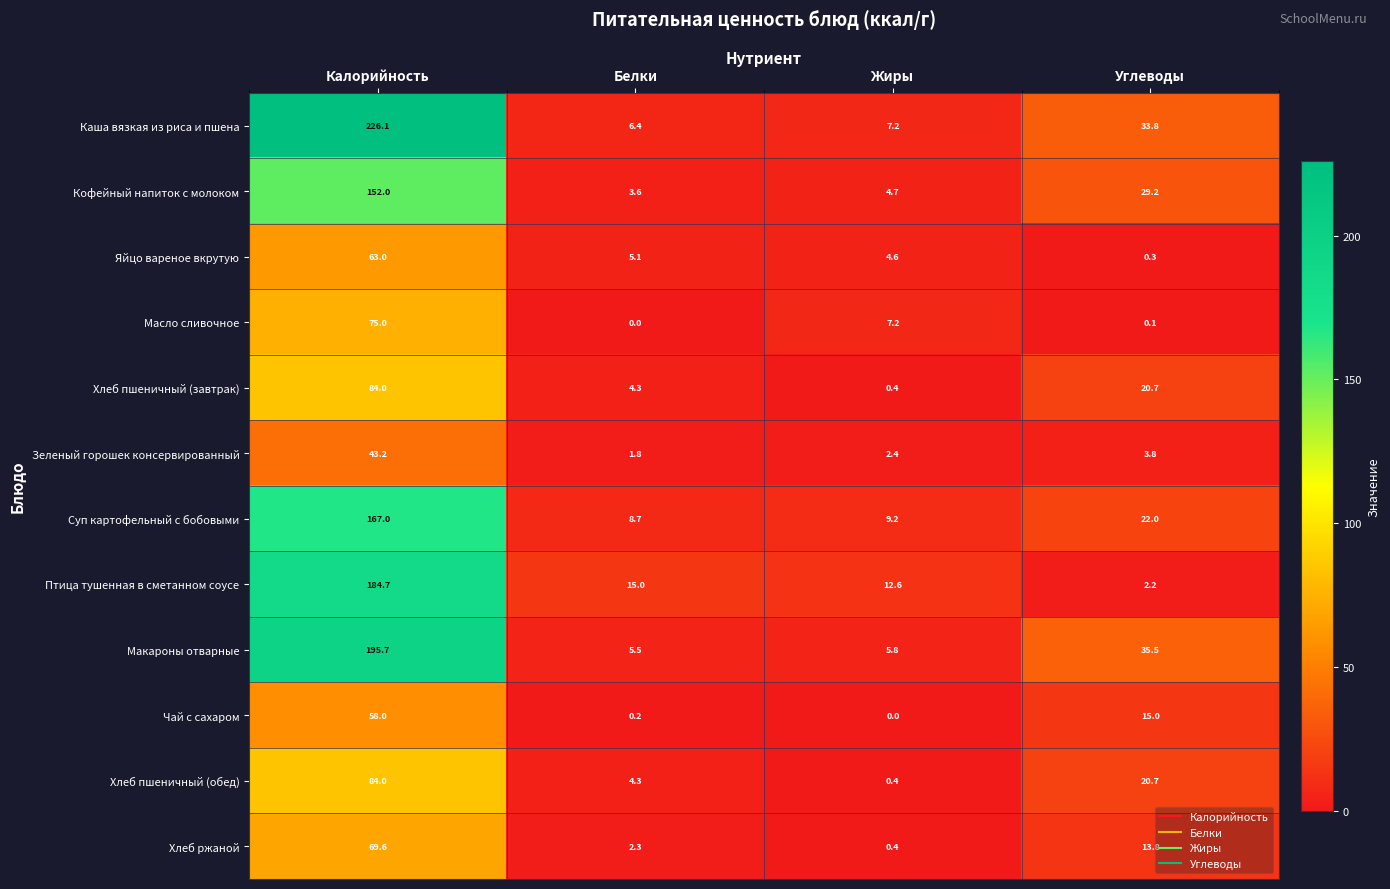

Between Калорийность and Белки, which series saw the biggest shift?

Каша вязкая из риса и пшена